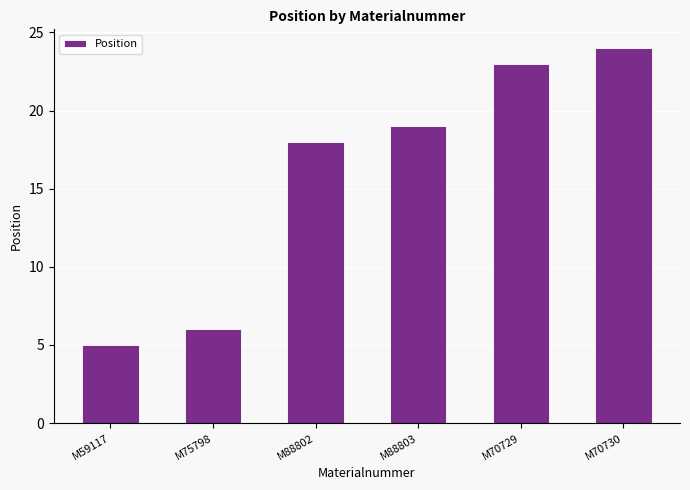

Does the chart contain stacked bars?

No